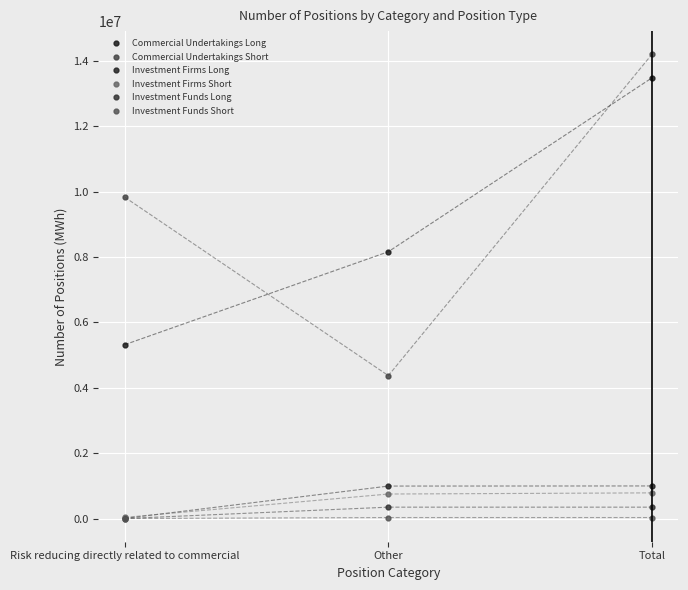

Rank the series at Other from highest to lowest value.

Commercial Undertakings Long, Commercial Undertakings Short, Investment Firms Long, Investment Firms Short, Investment Funds Long, Investment Funds Short